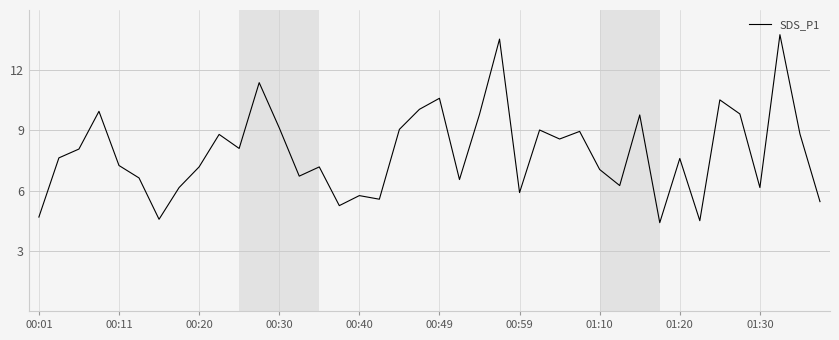

What is the difference between the maximum and minimum values?

9.4